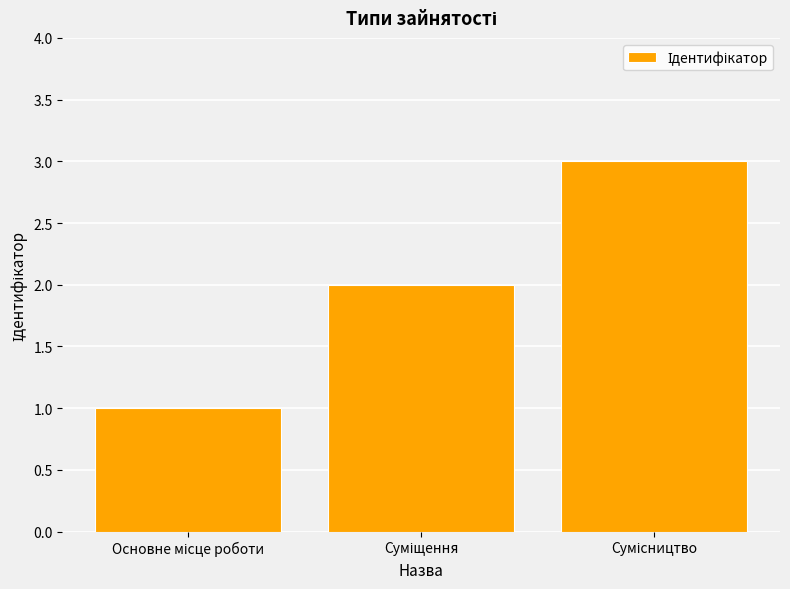

What is the greatest value displayed?

3